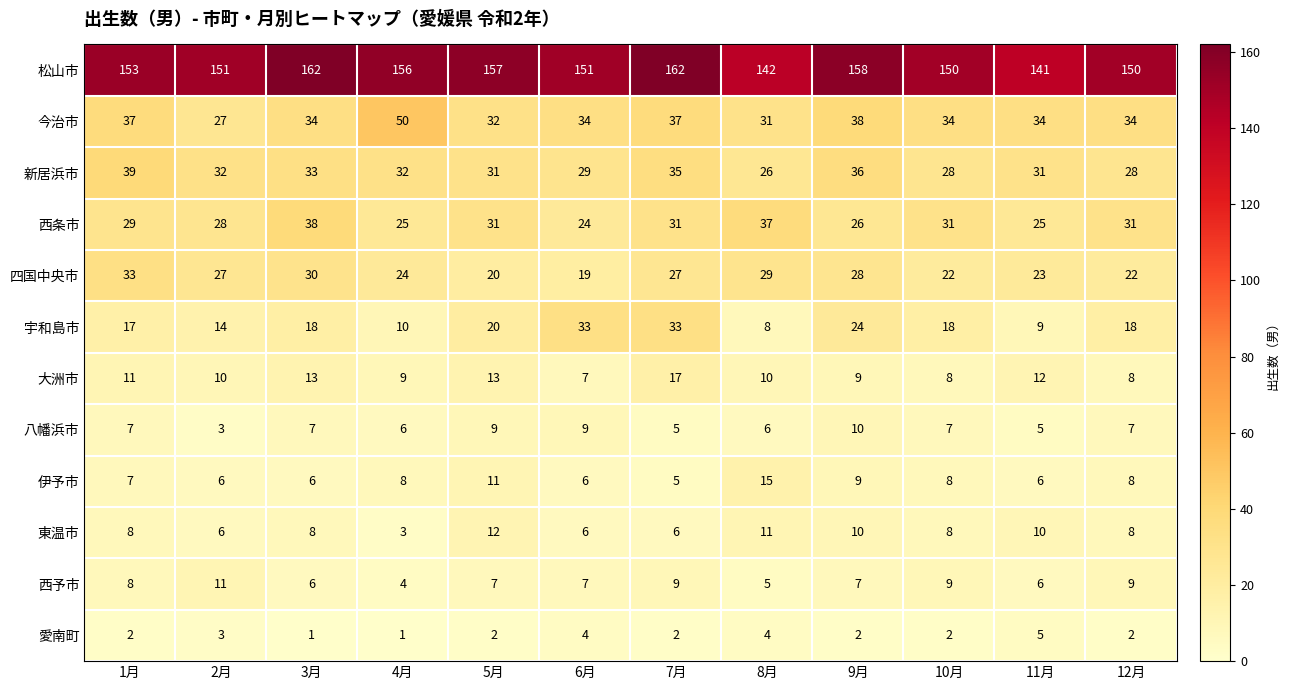

At which label does 西予市 first exceed 7?

1月